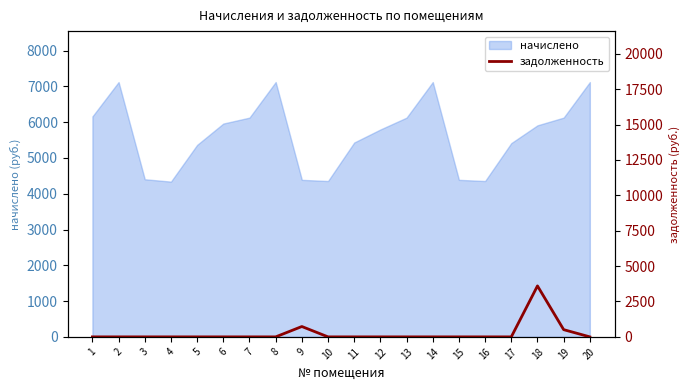

Reading left to right, what are all the values shown in this chart?

0.0	0.0	0.0	0.0	0.0	0.0	0.0	0.0	731.4	0.0	0.0	0.0	0.0	0.0	0.0	0.0	0.0	3599.7	510.6	0.0